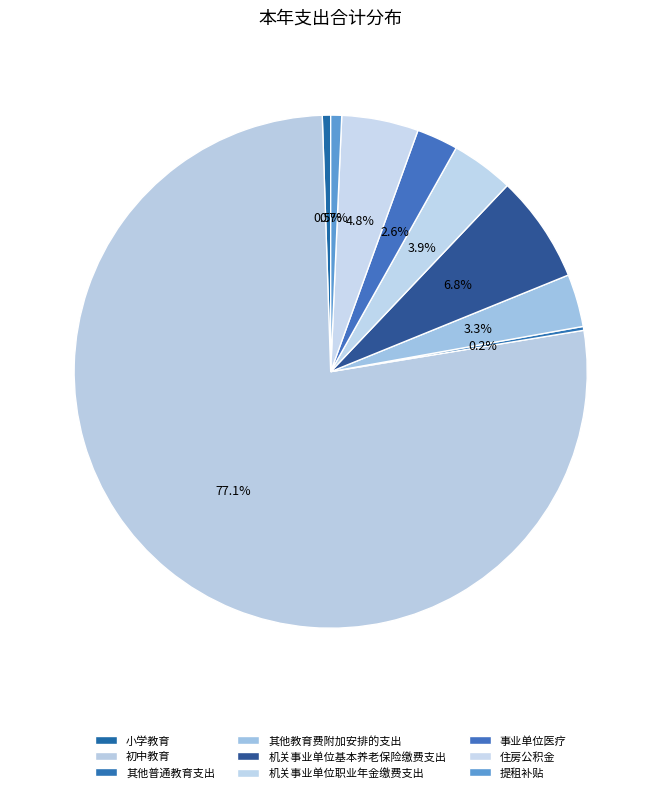

Do 其他教育费附加安排的支出 and 小学教育 together represent more than half of the pie?

No